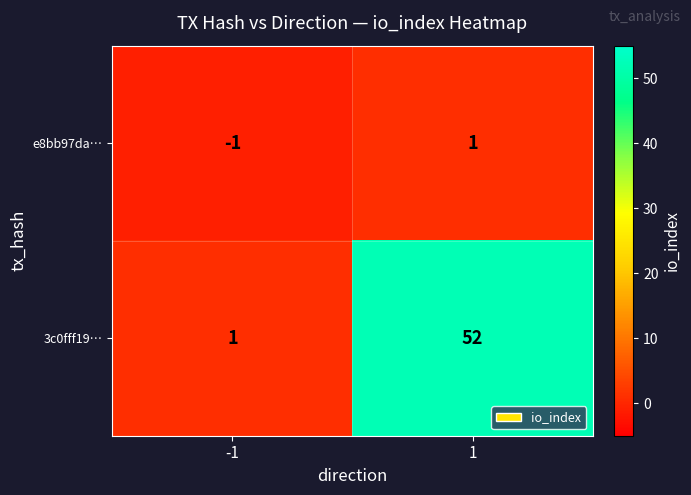

Rank the series at 1 from lowest to highest value.

e8bb97da…, 3c0fff19…